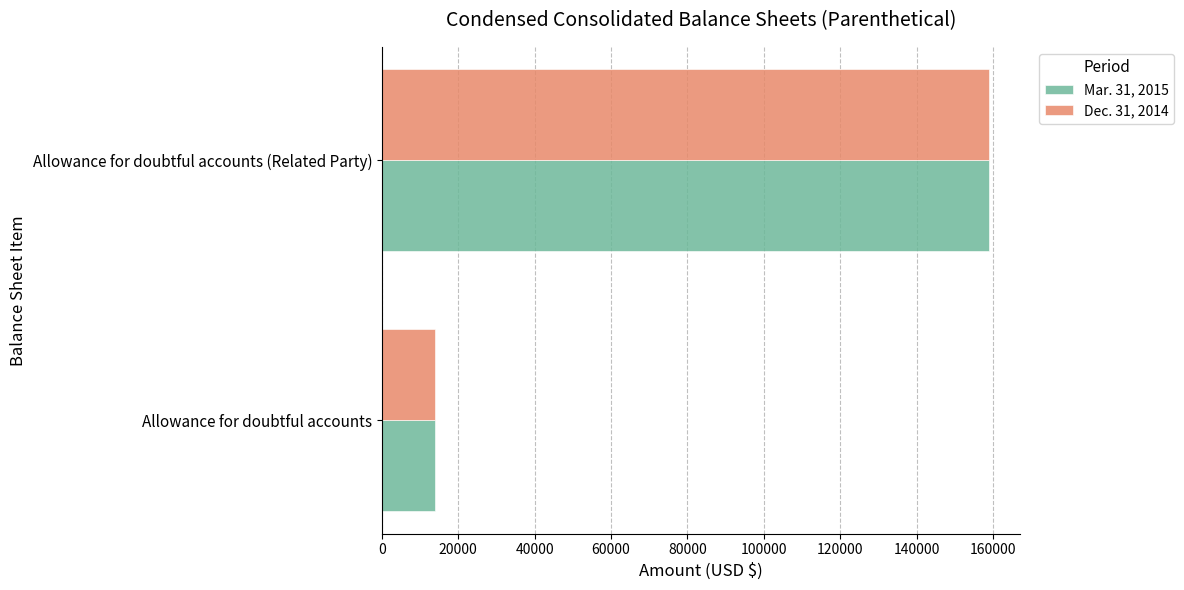

Rank the categories by Mar. 31, 2015 value from lowest to highest.

Allowance for doubtful accounts, Allowance for doubtful accounts (Related Party)